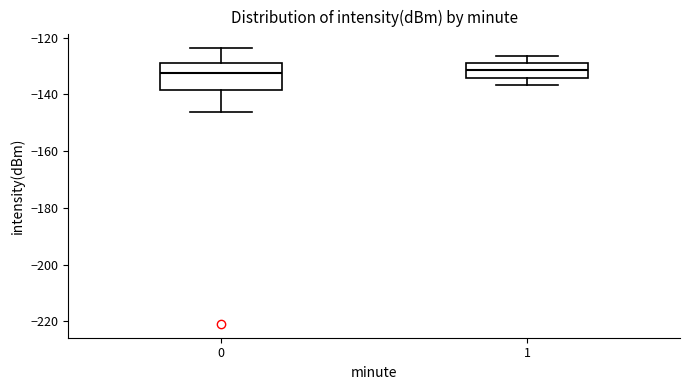

Where does the median line of the box at x = 1 sit on the y-axis? The values are not printed on the chart, so give them approximately, as read against the axis.

-132